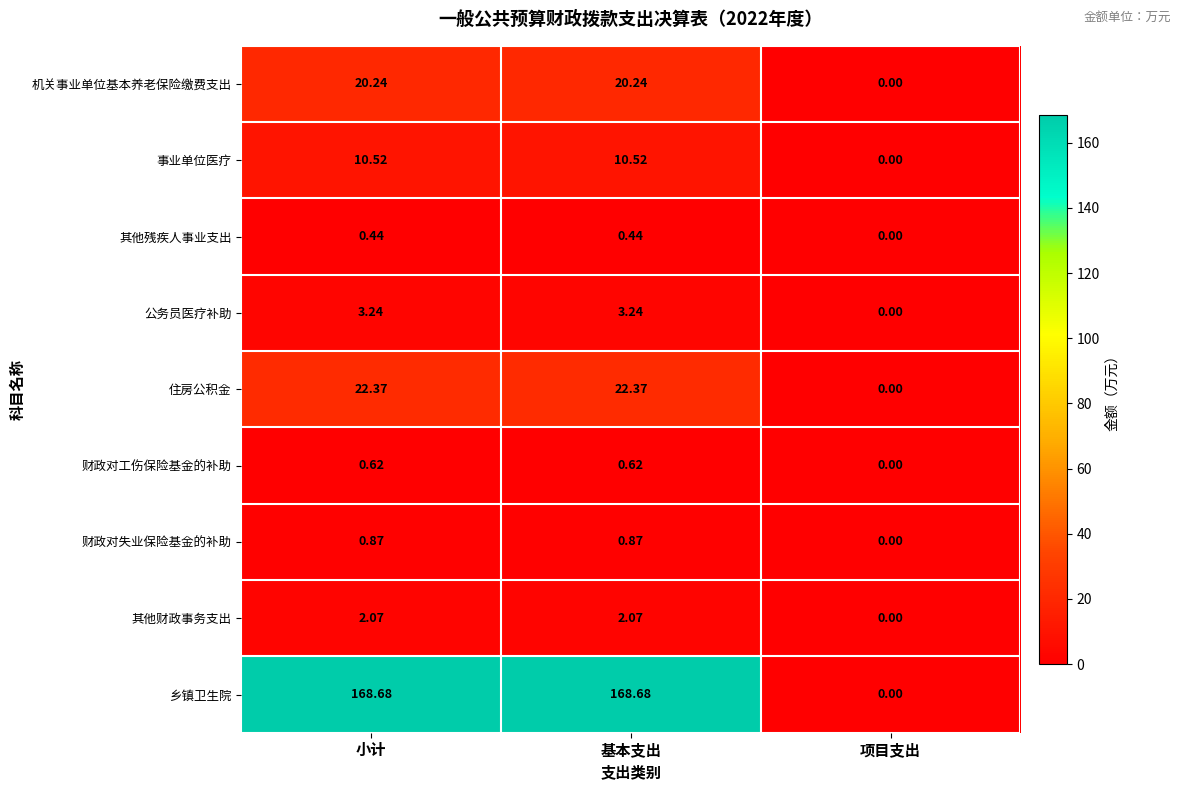

Which series has the widest spread of values?

乡镇卫生院